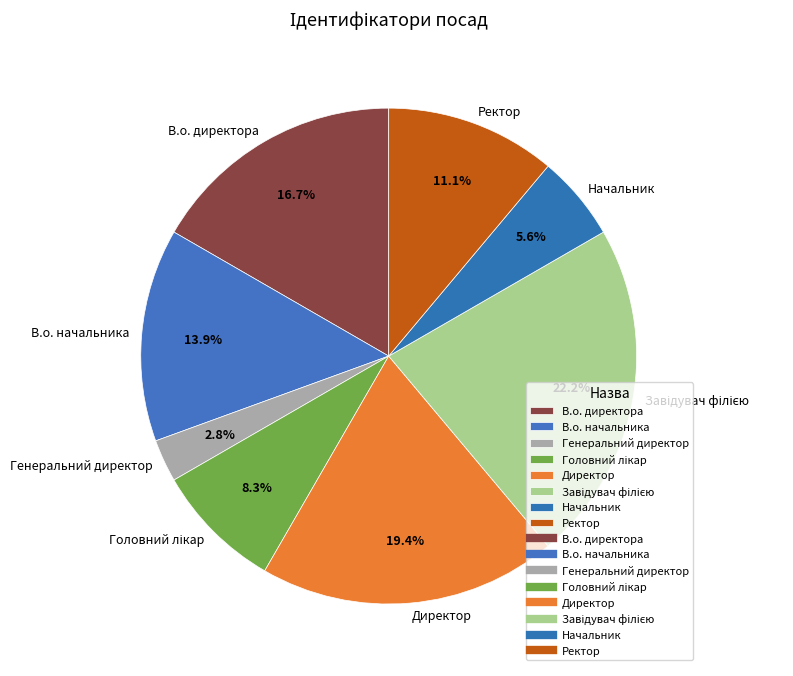

Which slice is the smallest?

Генеральний директор